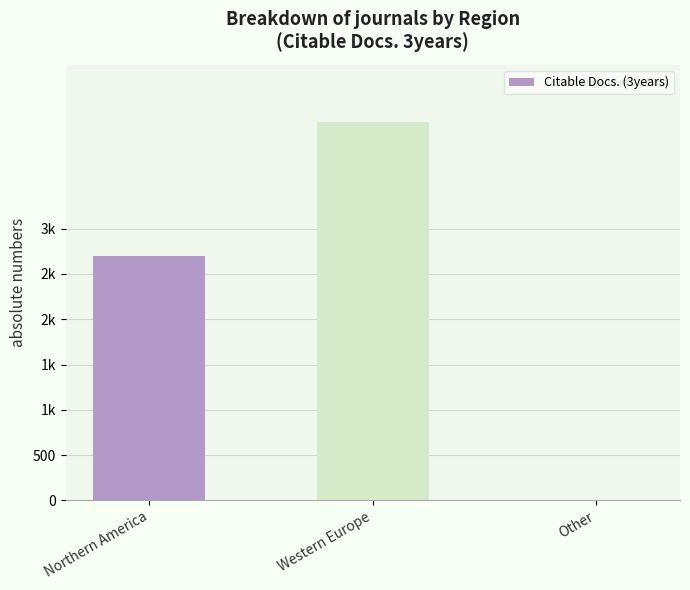

List the labels in order of value, largest first.

Western Europe, Northern America, Other